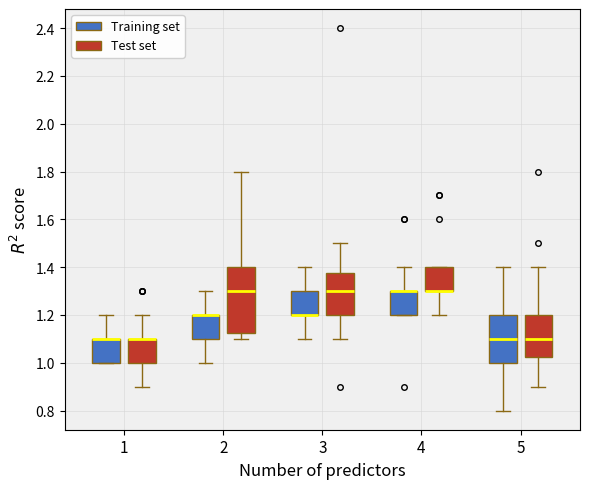

Reading left to right, transcribe this box plot: for each box, give where its median line is, the range the box spans, and where its two whiskers end, as read against the y-axis. The values are not printed on the chart, so give them approximately, as read against the axis.

1 (Training set): median 1.10 (drawn on the box's upper edge), box 1.00 to 1.10, whiskers 1.00 to 1.20
1 (Test set): median 1.10 (drawn on the box's upper edge), box 1.00 to 1.10, whiskers 0.90 to 1.20
2 (Training set): median 1.20 (drawn on the box's upper edge), box 1.10 to 1.20, whiskers 1.00 to 1.30
2 (Test set): median 1.30, box 1.12 to 1.40, whiskers 1.10 to 1.80
3 (Training set): median 1.20 (drawn on the box's lower edge), box 1.20 to 1.30, whiskers 1.10 to 1.40
3 (Test set): median 1.30, box 1.20 to 1.38, whiskers 1.10 to 1.50
4 (Training set): median 1.30 (drawn on the box's upper edge), box 1.20 to 1.30, whiskers 1.20 to 1.40
4 (Test set): median 1.30 (drawn on the box's lower edge), box 1.30 to 1.40, whiskers 1.20 to 1.40
5 (Training set): median 1.10, box 1.00 to 1.20, whiskers 0.80 to 1.40
5 (Test set): median 1.10, box 1.02 to 1.20, whiskers 0.90 to 1.40